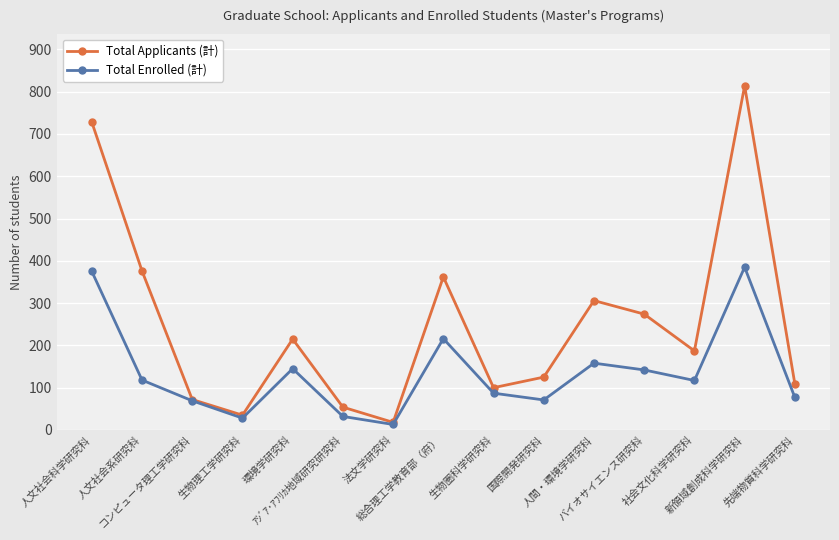

At how many categories does at least one series exceed 692?

2